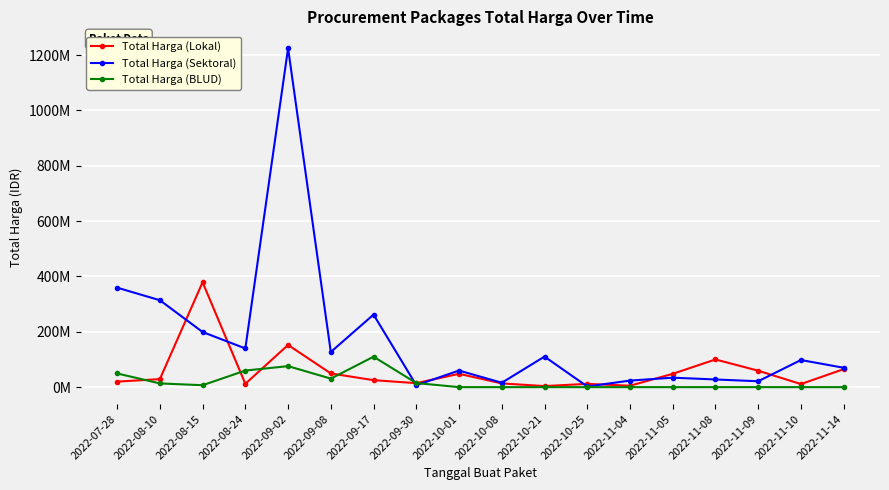

Between 2022-08-10 and 2022-10-25, which is larger?

2022-08-10